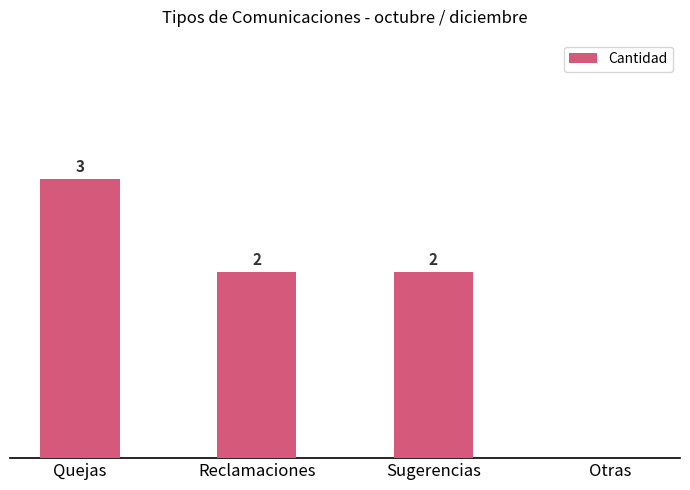

Which label corresponds to the largest value in the chart?

Quejas